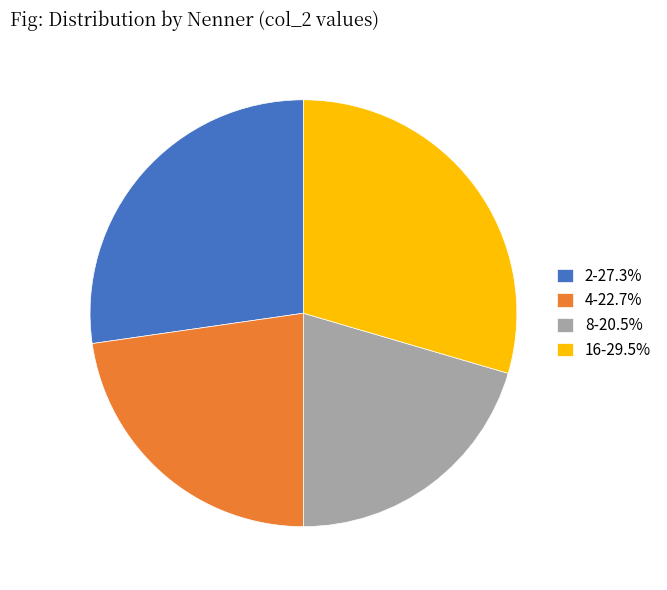

Is the sum of 2 and 8 greater than half?

No